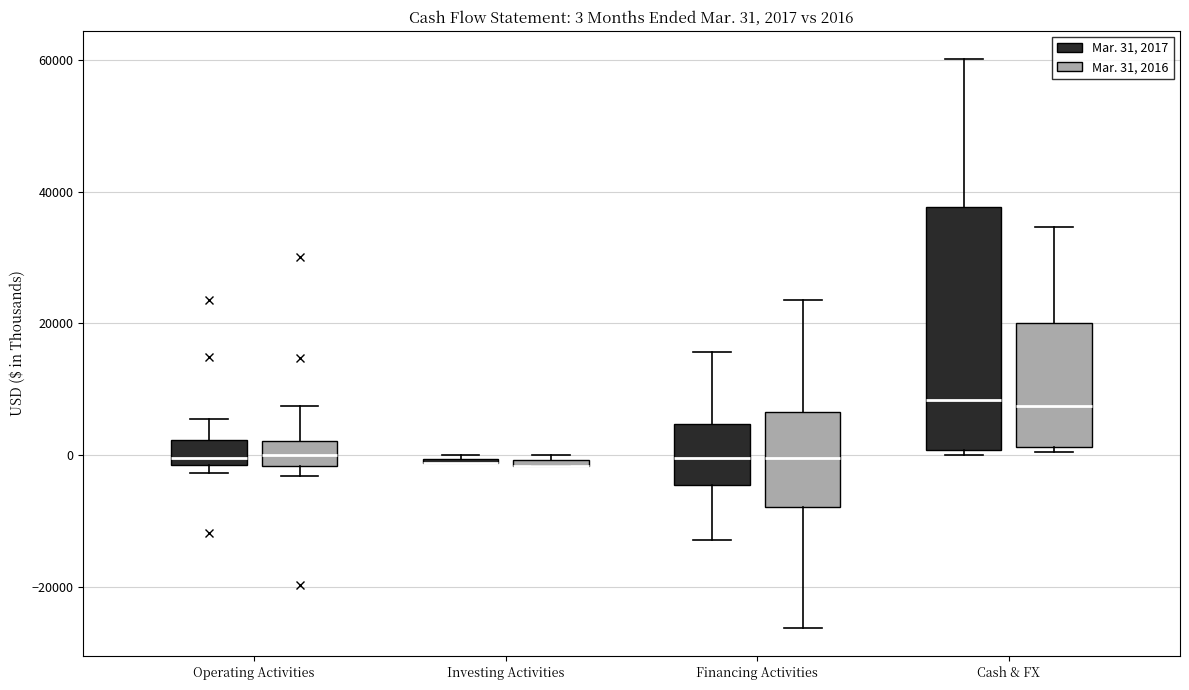

Comparing the boxes themselves (not the whiskers), which one is the tallest?

Cash & FX (Mar. 31, 2017)